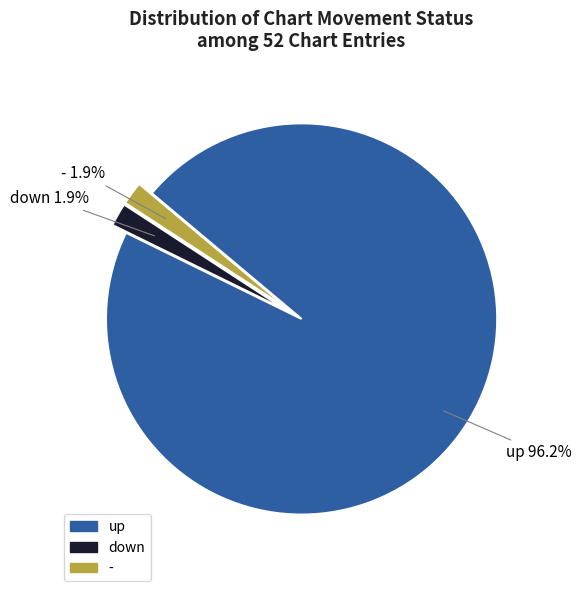

To the nearest percent, what is the difference between the largest and smallest slice percentages?

94%